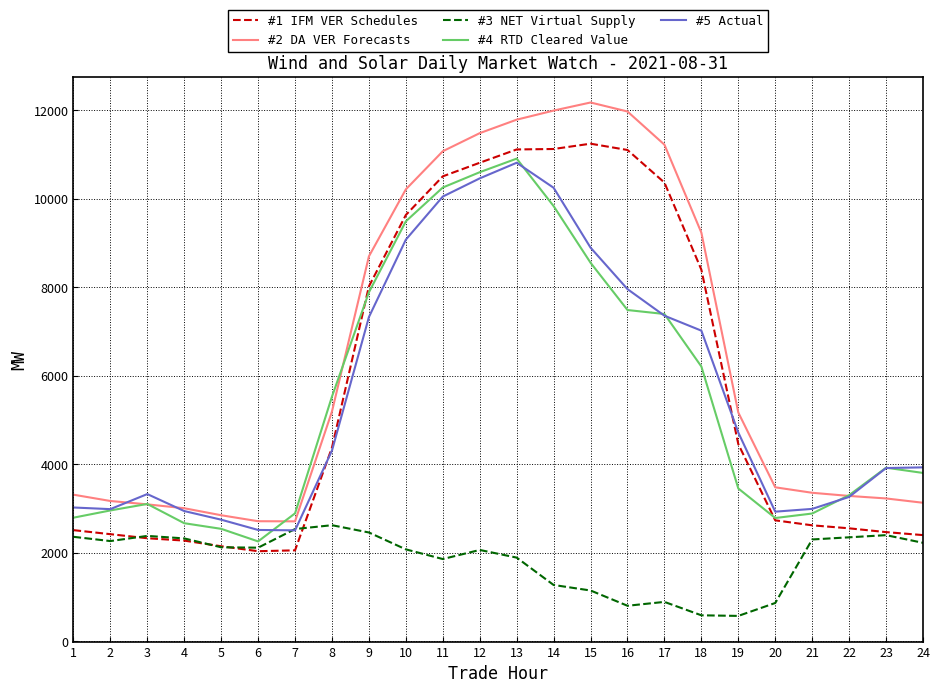

How many lines are shown in the chart?

5